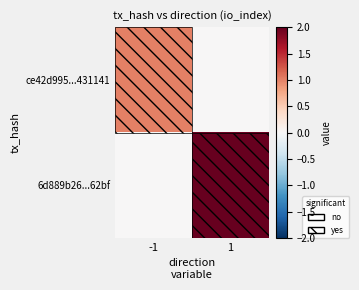

Rank the series by their maximum value, from highest to lowest.

6d889b26...62bf, ce42d995...431141